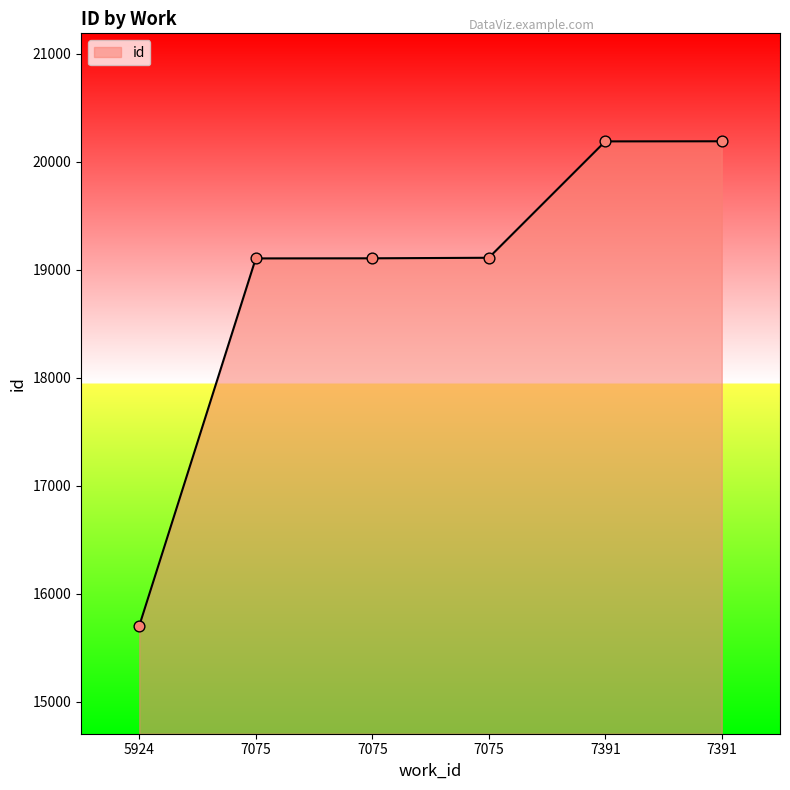

What is the change in value from 5924 to 7075?

+3403